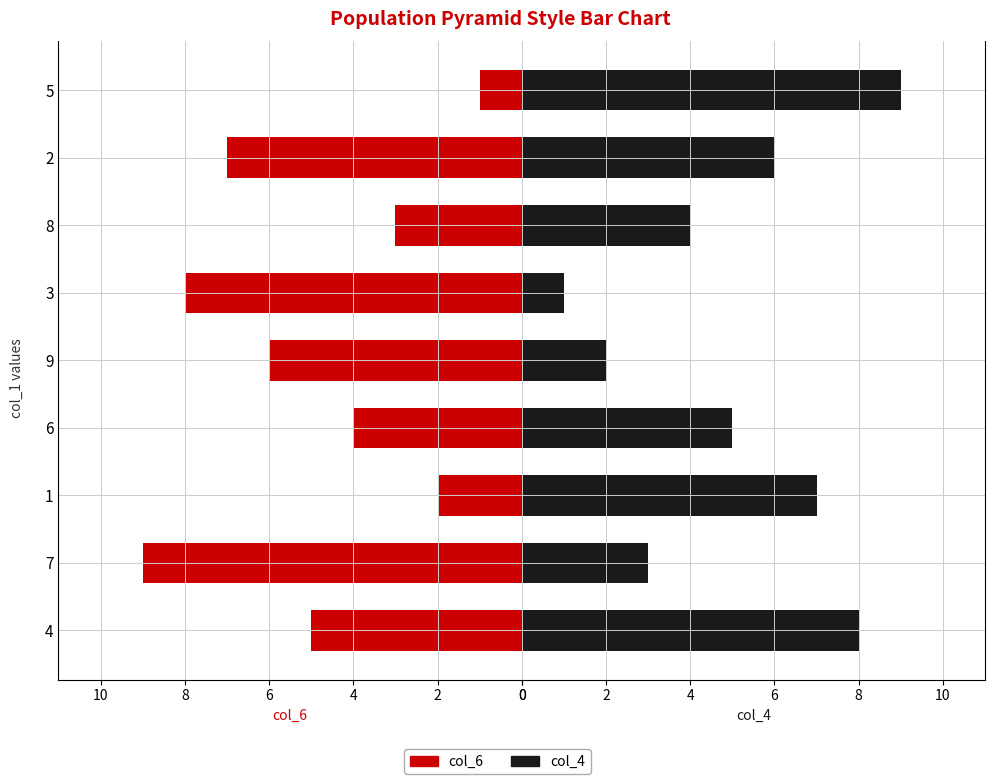

What is the minimum value for col_4?

1